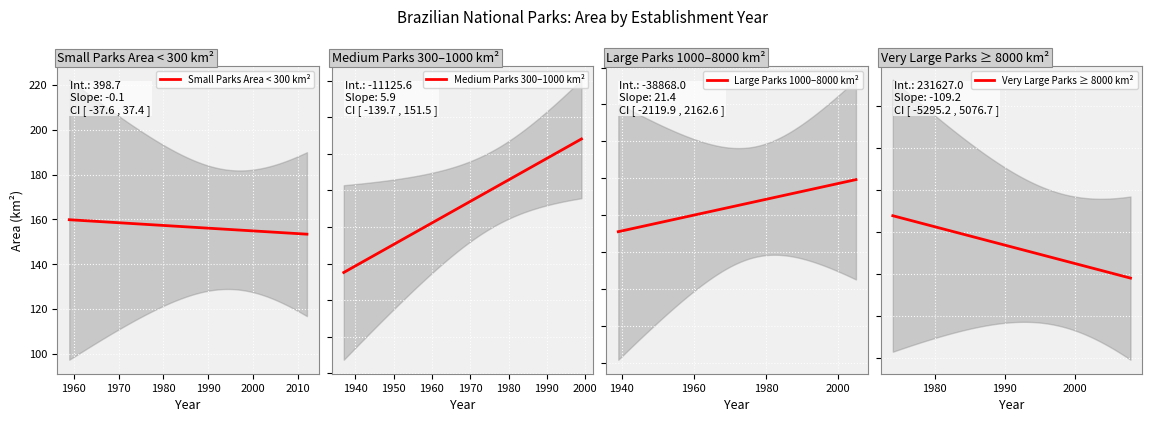

What is the highest value of the Small Parks Area < 300 km² series?

159.9